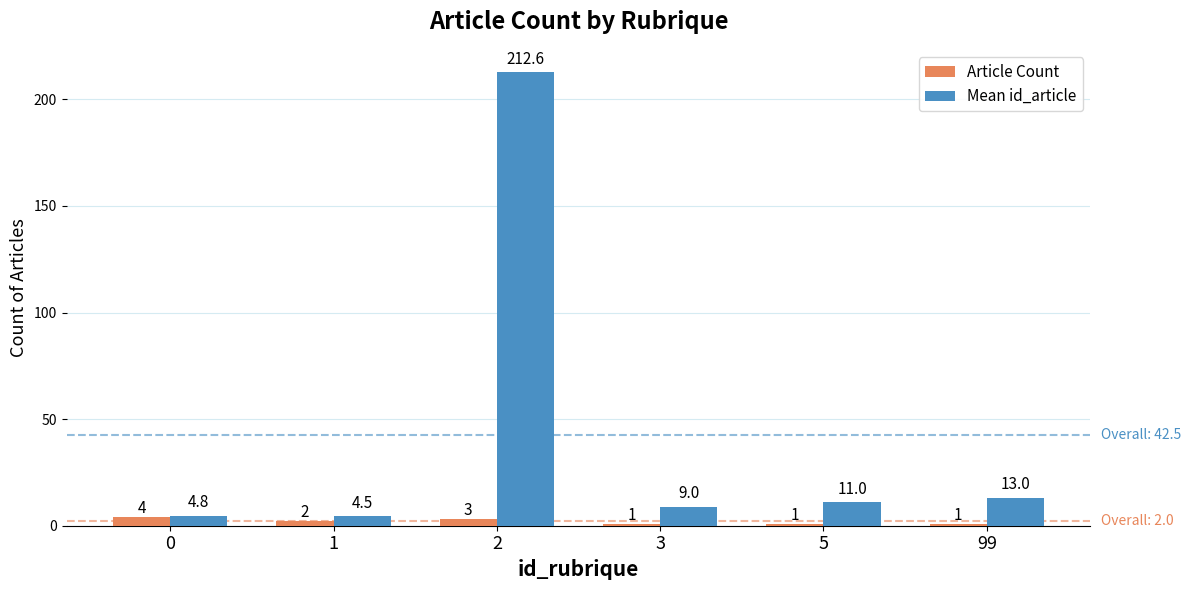

Does the chart contain any negative values?

No